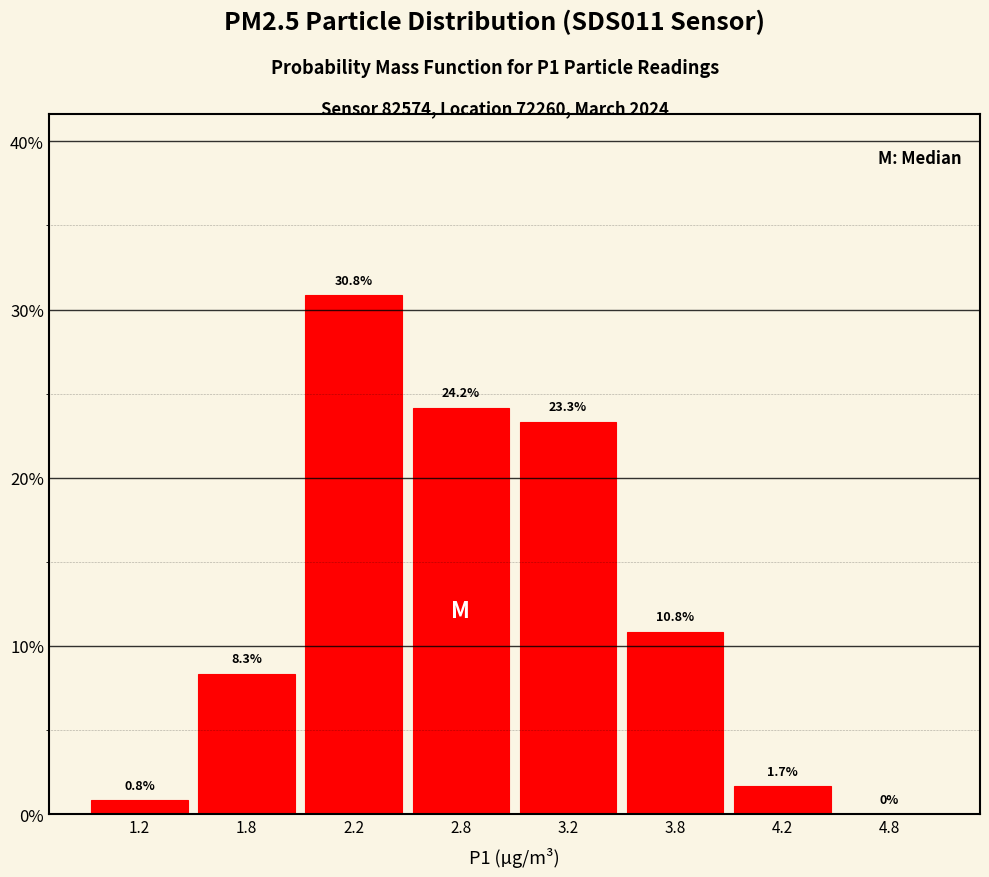

Reading left to right, transcribe all the data shown in this chart.

1.2=0.8	1.8=8.3	2.2=30.8	2.8=24.2	3.2=23.3	3.8=10.8	4.2=1.7	4.8=0.0